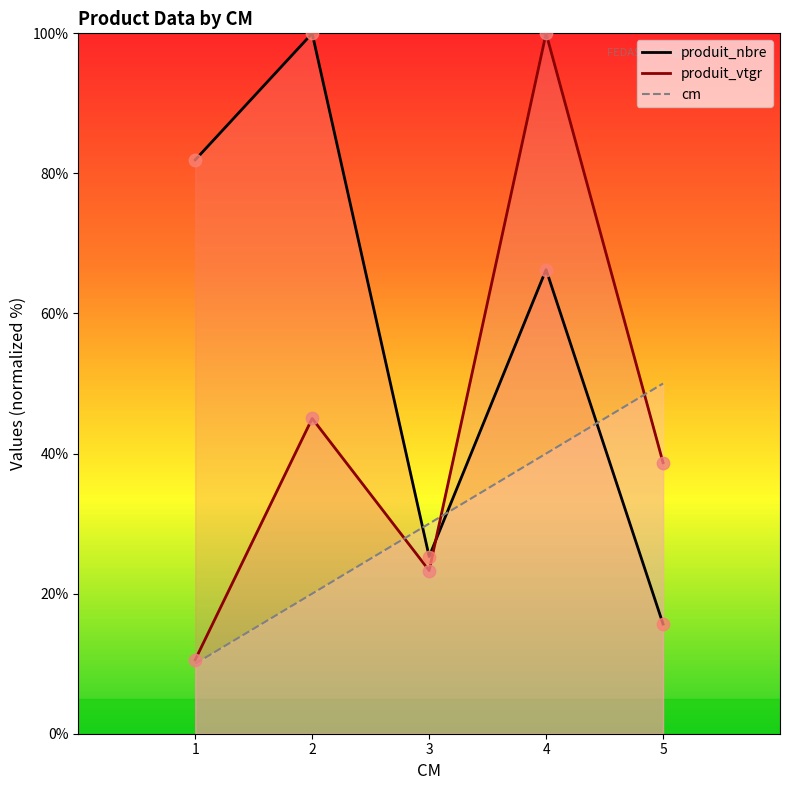

Which series contains the highest Y value?

produit_nbre